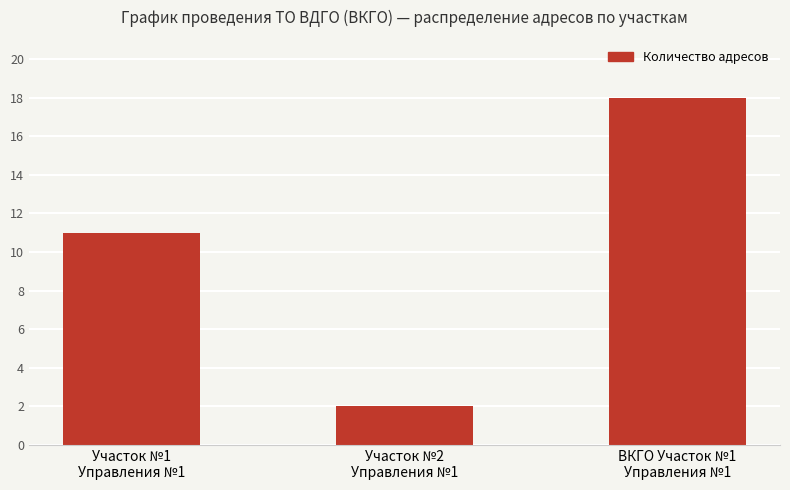

What is the ratio of the value at ВКГО Участок №1
Управления №1 to the value at Участок №2
Управления №1?

9.0